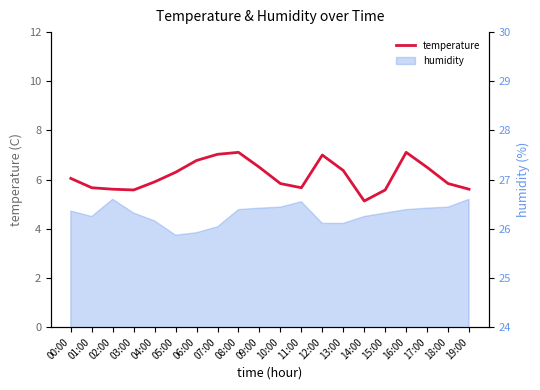

How many lines are shown in the chart?

1